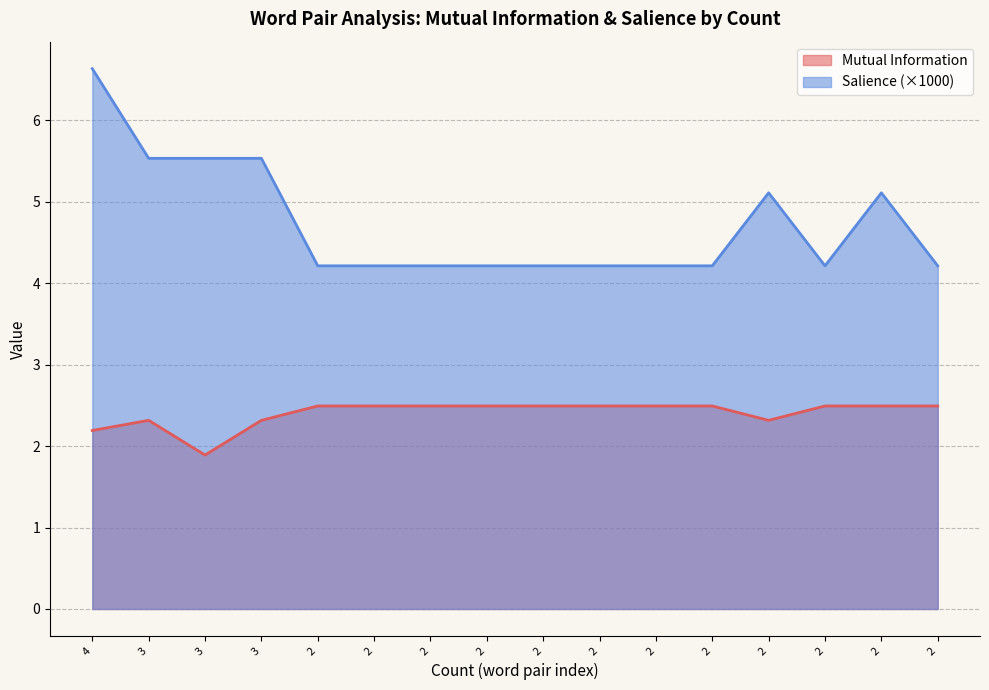

Rank the series by their average value, from lowest to highest.

Mutual Information, Salience (×1000)